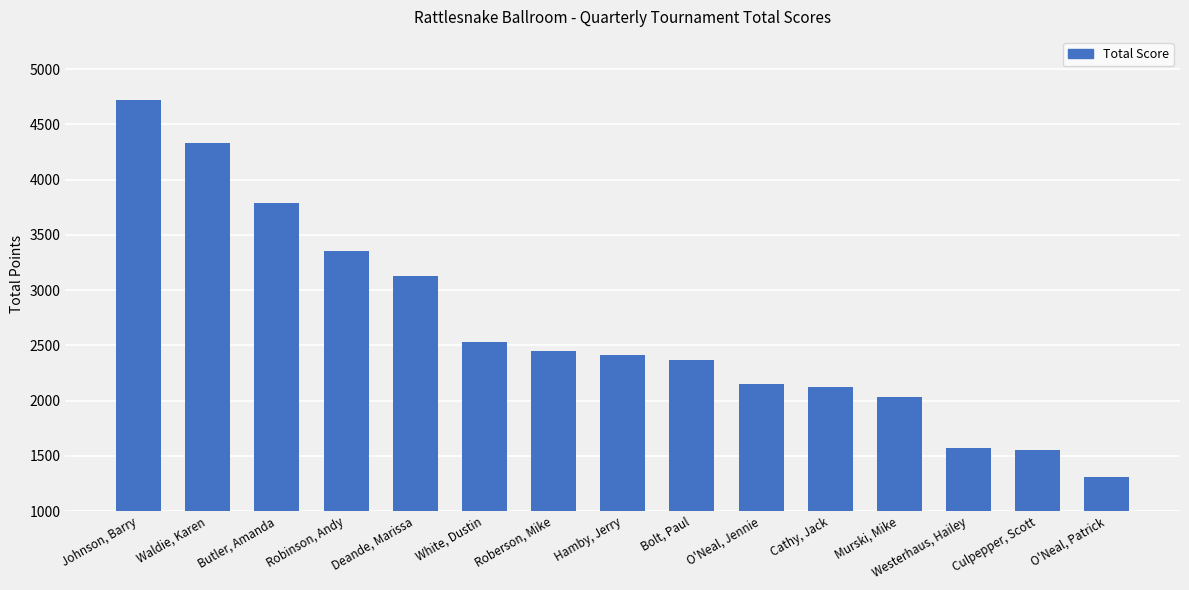

Rank the categories by value from highest to lowest.

Johnson, Barry, Waldie, Karen, Butler, Amanda, Robinson, Andy, Deande, Marissa, White, Dustin, Roberson, Mike, Hamby, Jerry, Bolt, Paul, O'Neal, Jennie, Cathy, Jack, Murski, Mike, Westerhaus, Hailey, Culpepper, Scott, O'Neal, Patrick